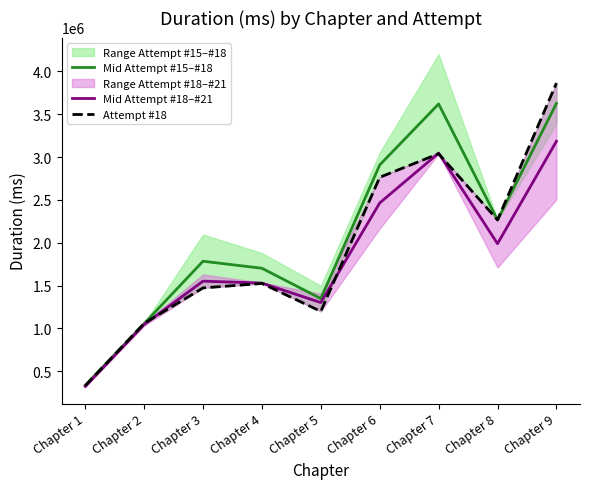

How many intersections are there between Attempt #18 and Mid Attempt #18–#21?

4